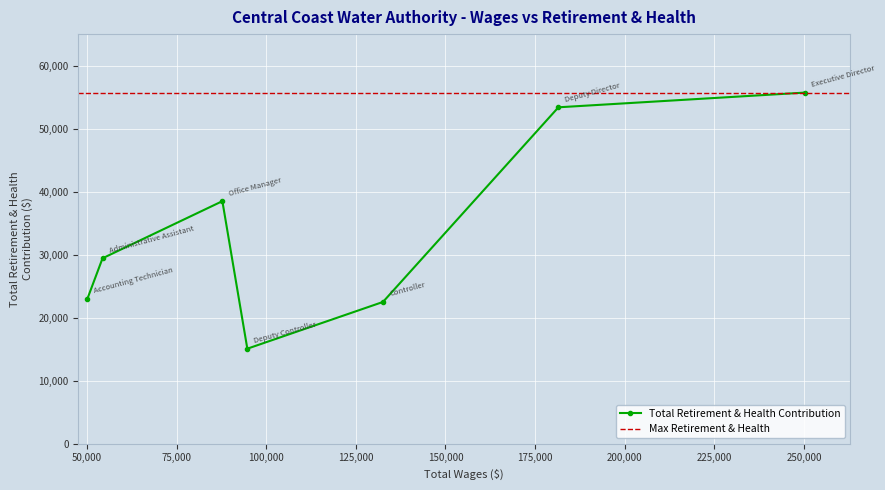

What is the average value?

33935